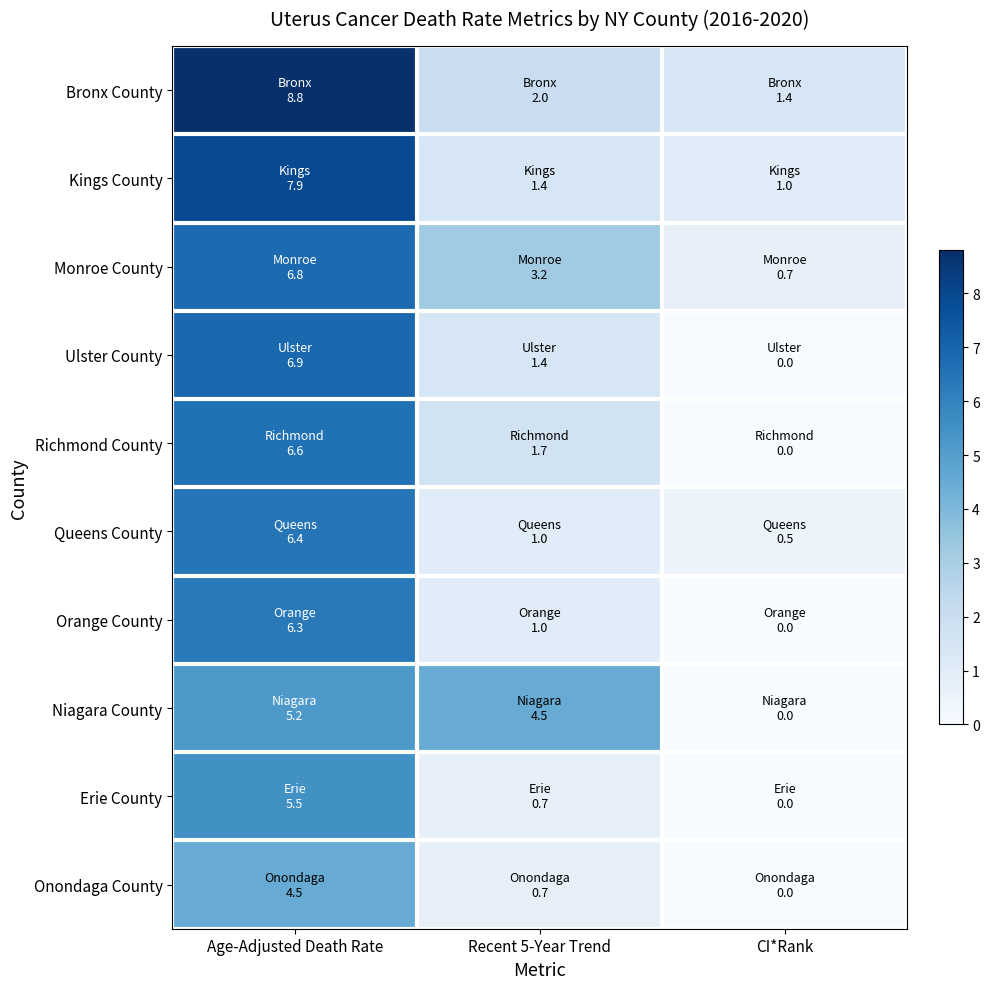

At how many categories does at least one series exceed 2?

2